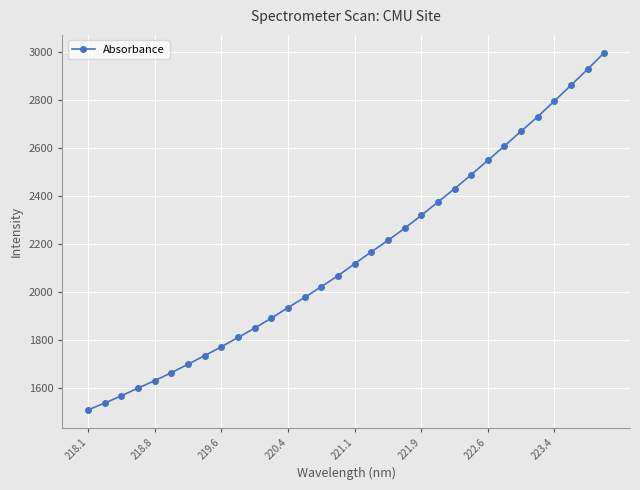

What is the greatest value displayed?

2995.0